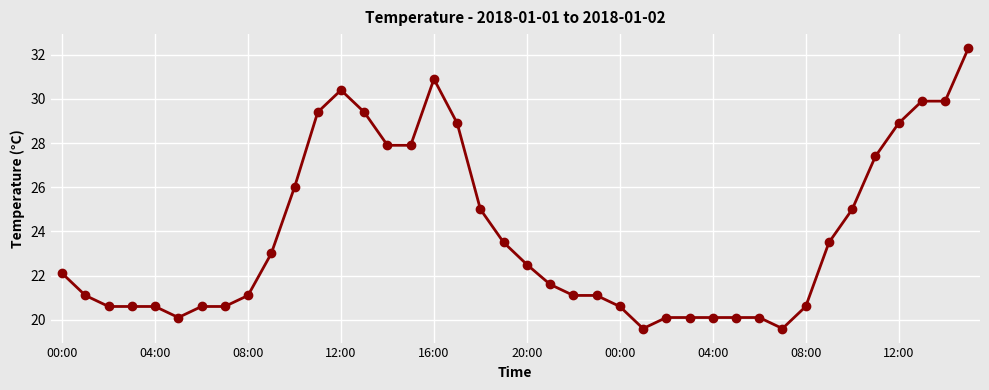

What is the difference between the maximum and minimum values?

12.7